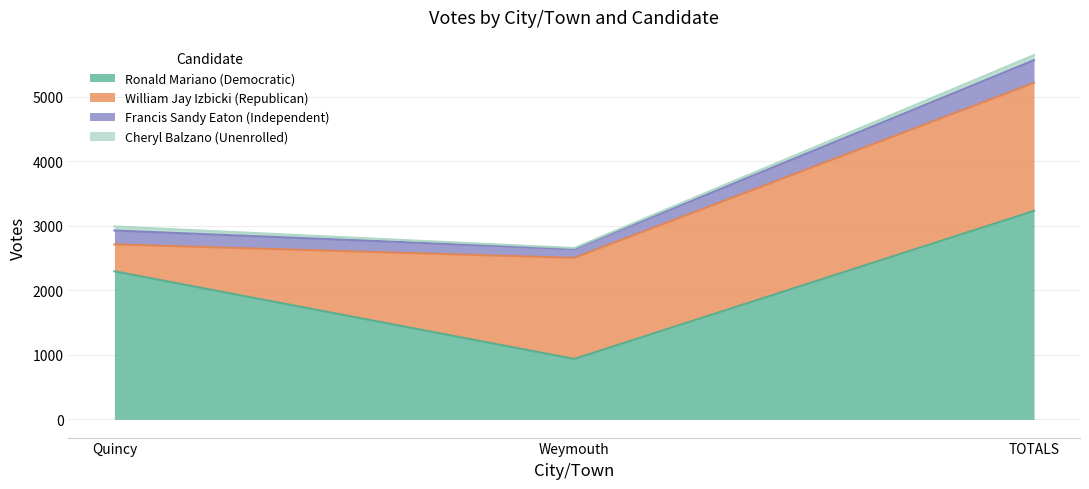

Which series has the widest spread of values?

Ronald Mariano (Democratic)